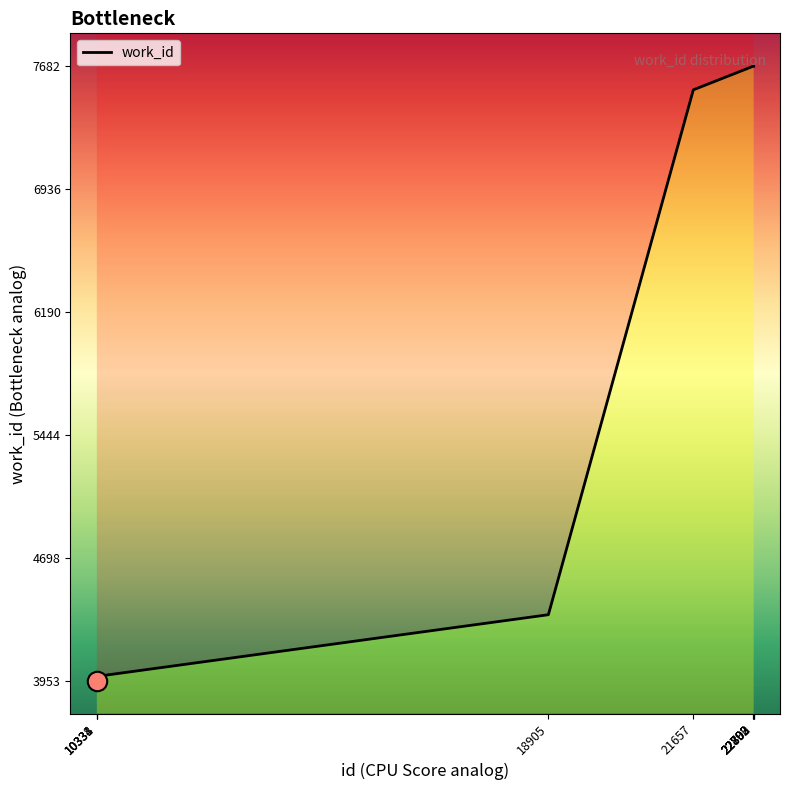

Which category has the highest value across all series?

22792